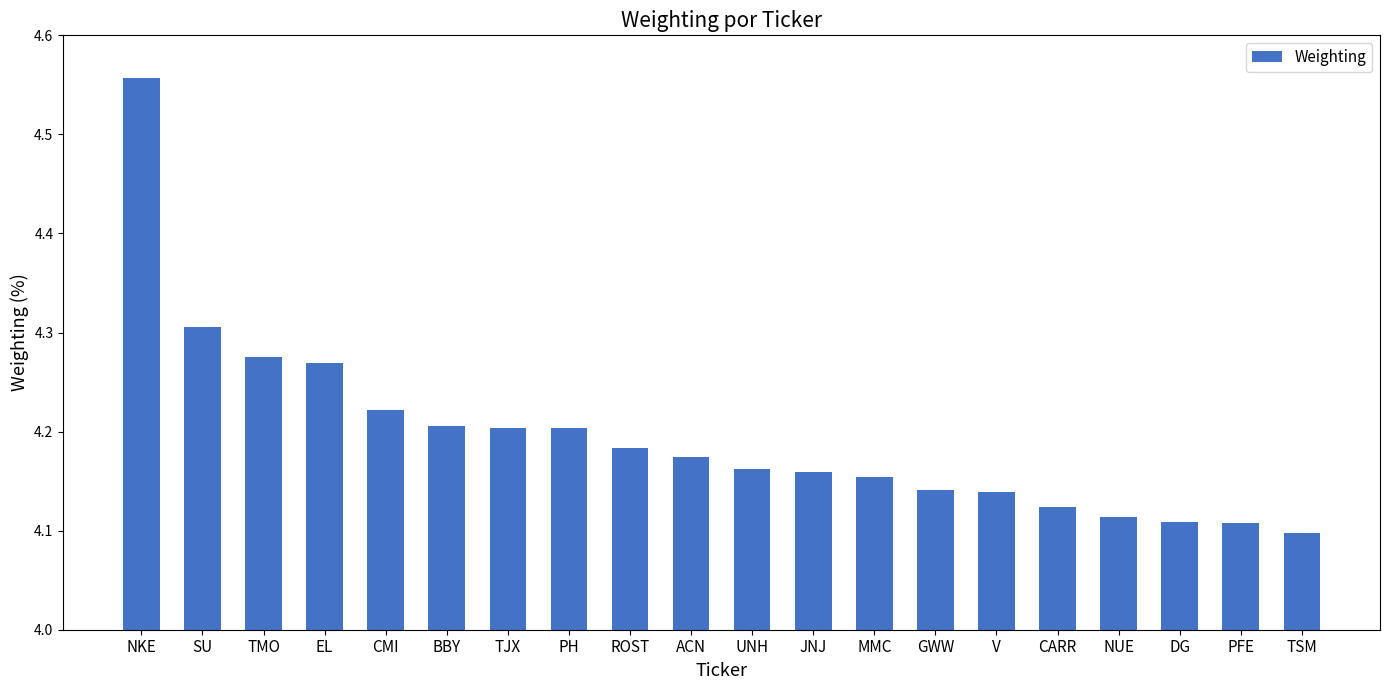

What is the change in value from PH to TSM?

-0.1